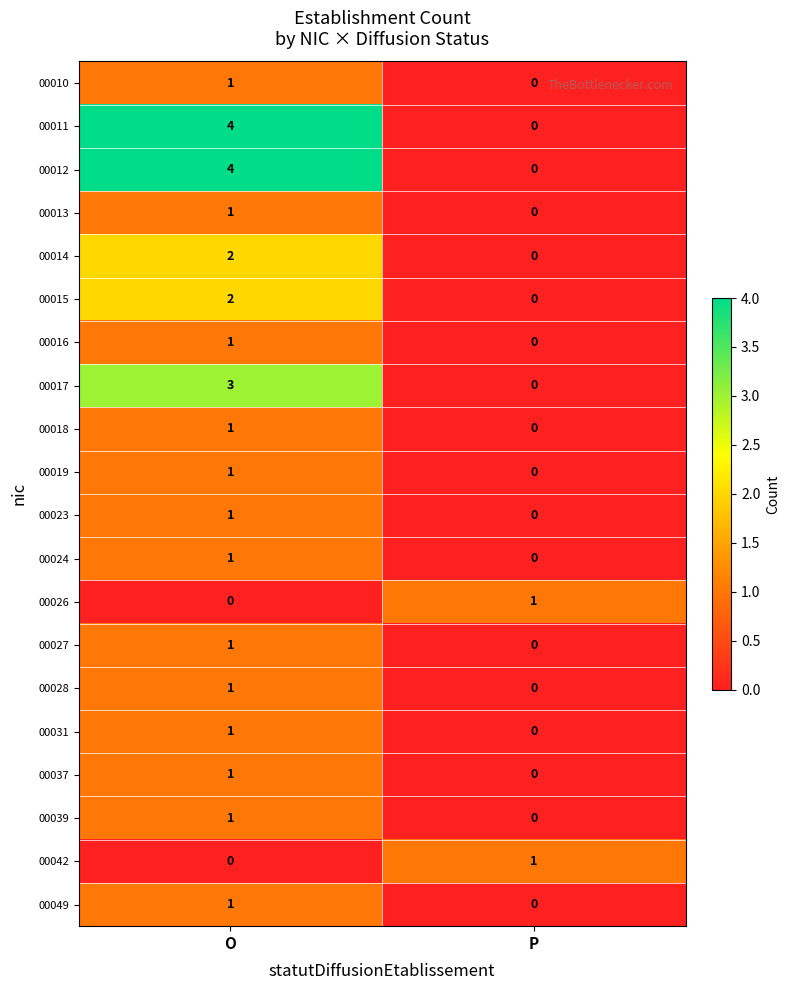

What is the total value across all series at O?

28